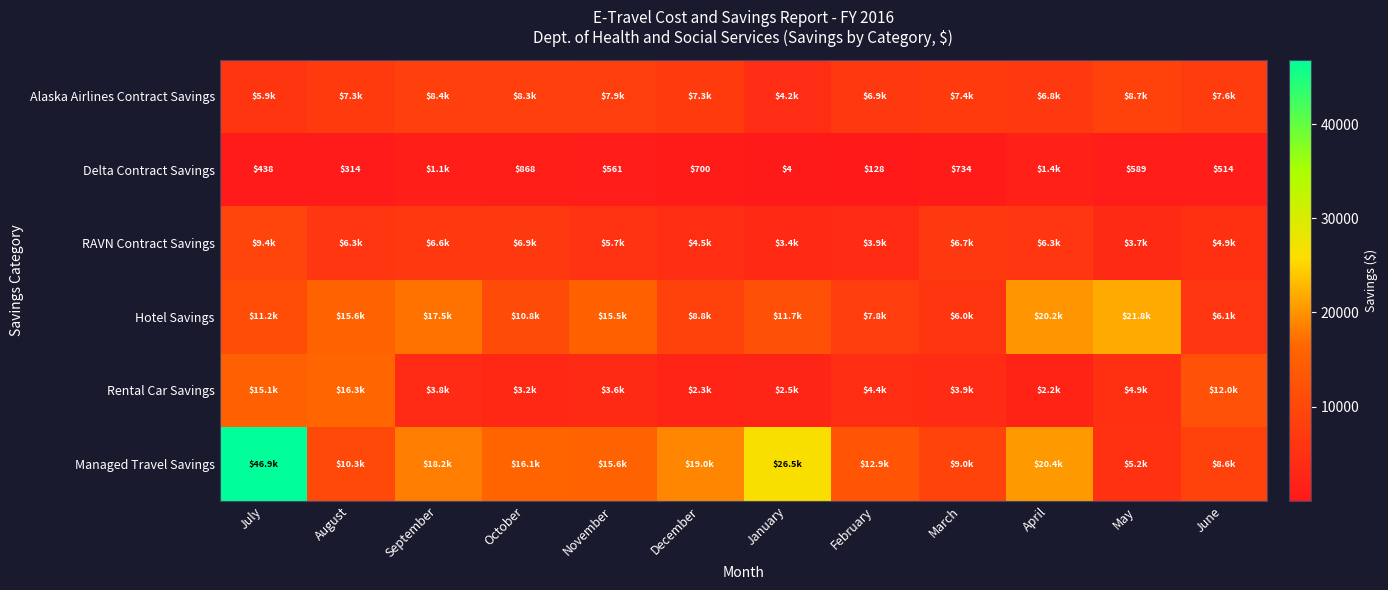

List the labels in order of RAVN Contract Savings value, largest first.

July, October, March, September, April, August, November, June, December, February, May, January